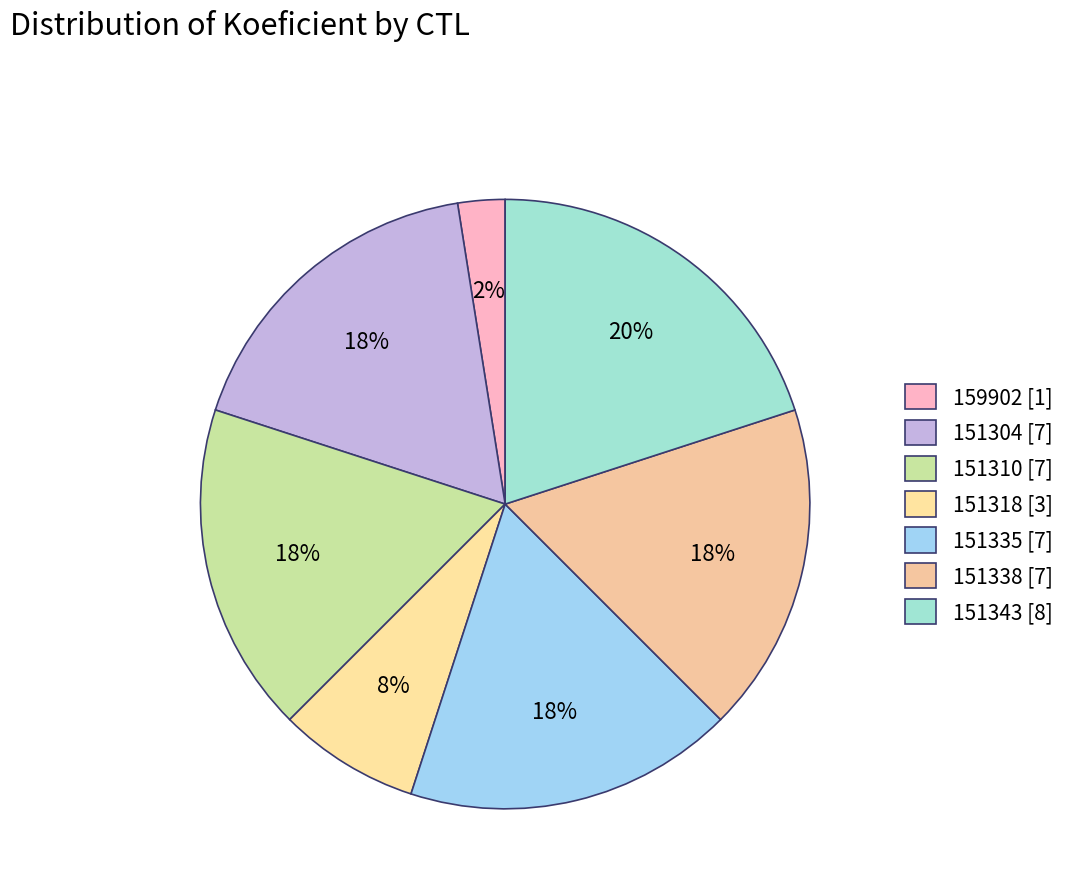

Is there any slice that represents more than half of the pie?

No